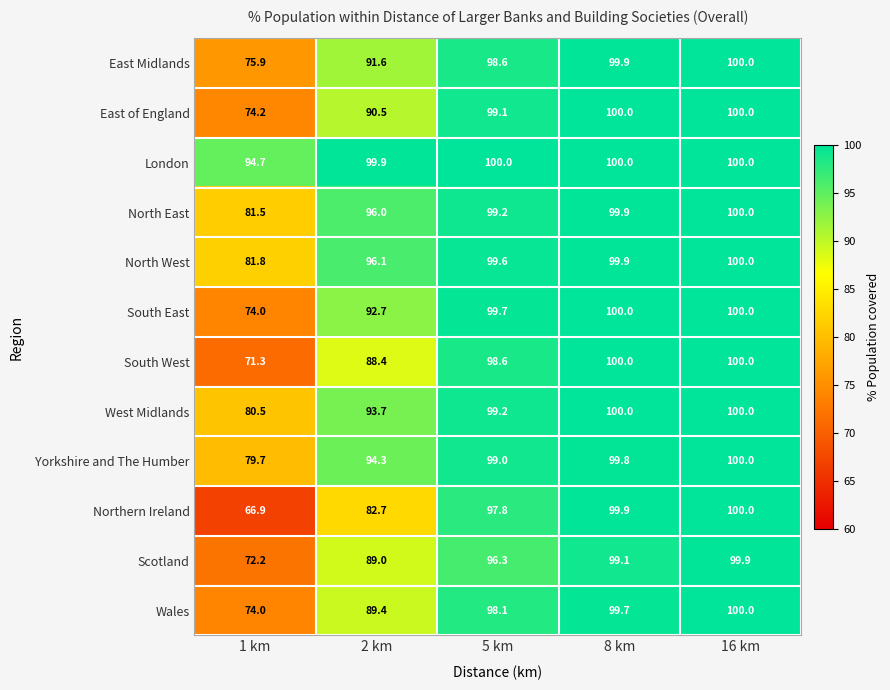

Which series has the largest range (max minus min)?

Northern Ireland